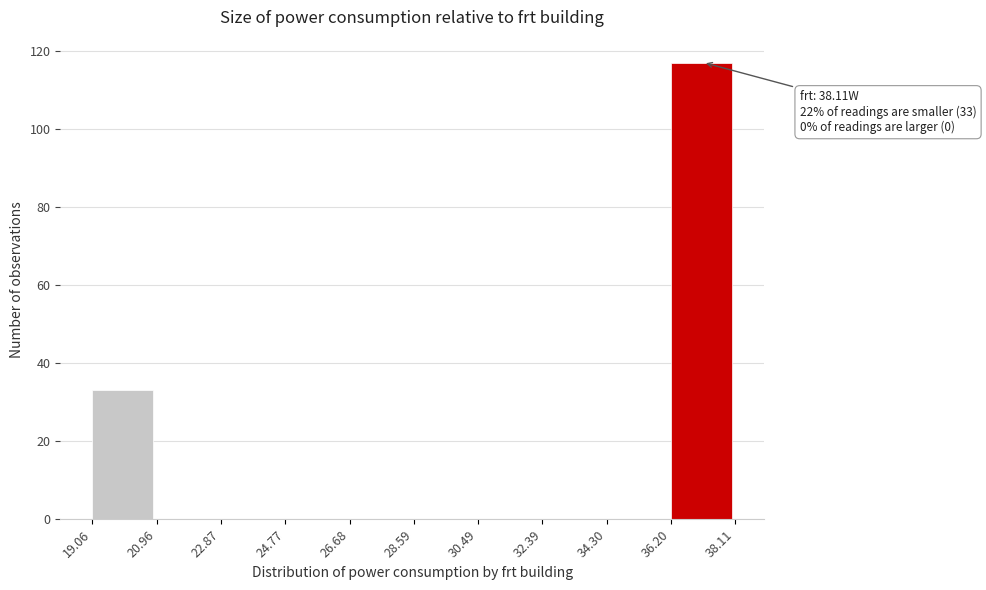

Which range on the x-axis has the tallest bar?

36.20 to 38.11